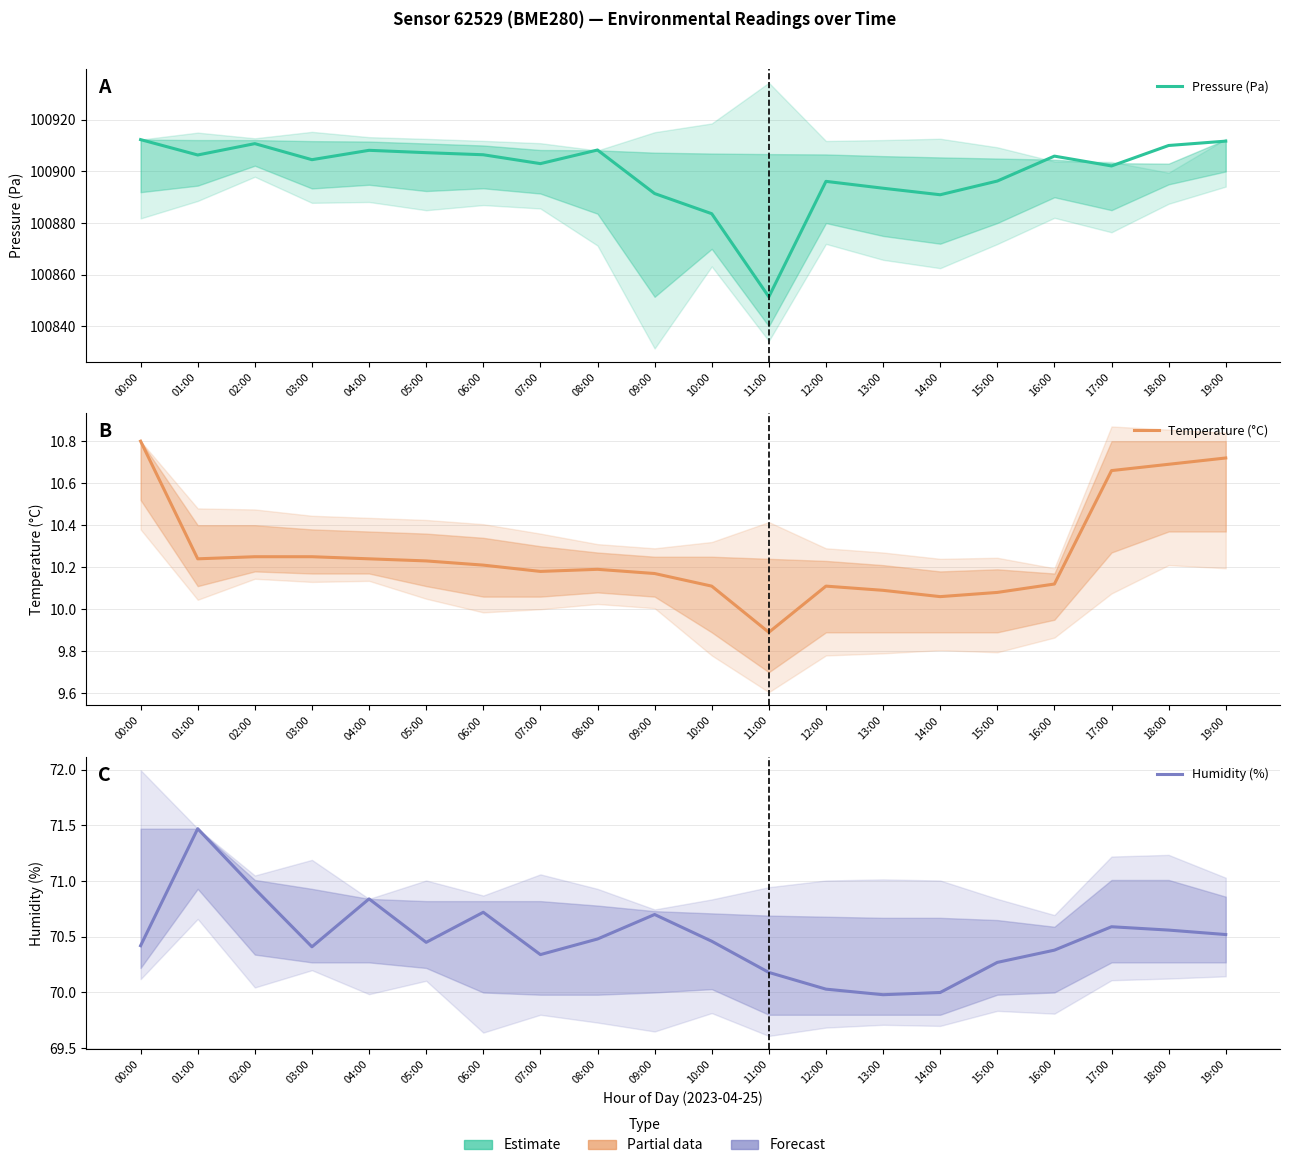

True or false: Pressure (Pa) and Temperature (°C) cross at least once.

False